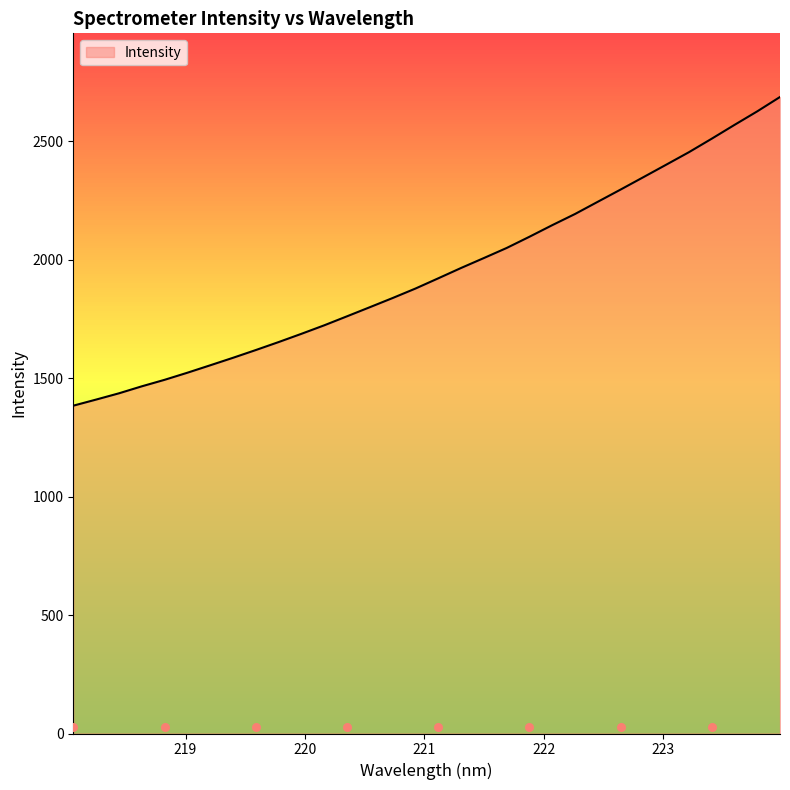

What is the change in value from 222.263 to 223.9802?

+494.1